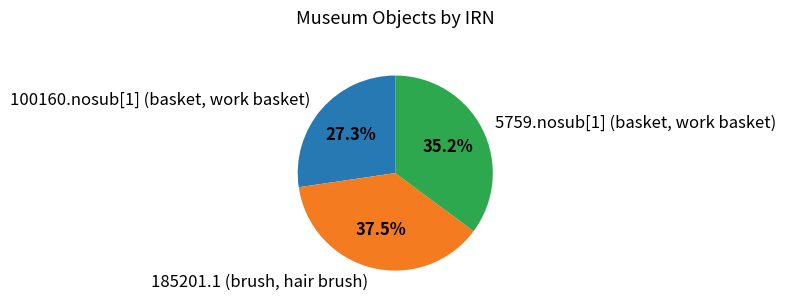

What is the smallest slice in the pie chart?

100160.nosub[1] (basket, work basket)